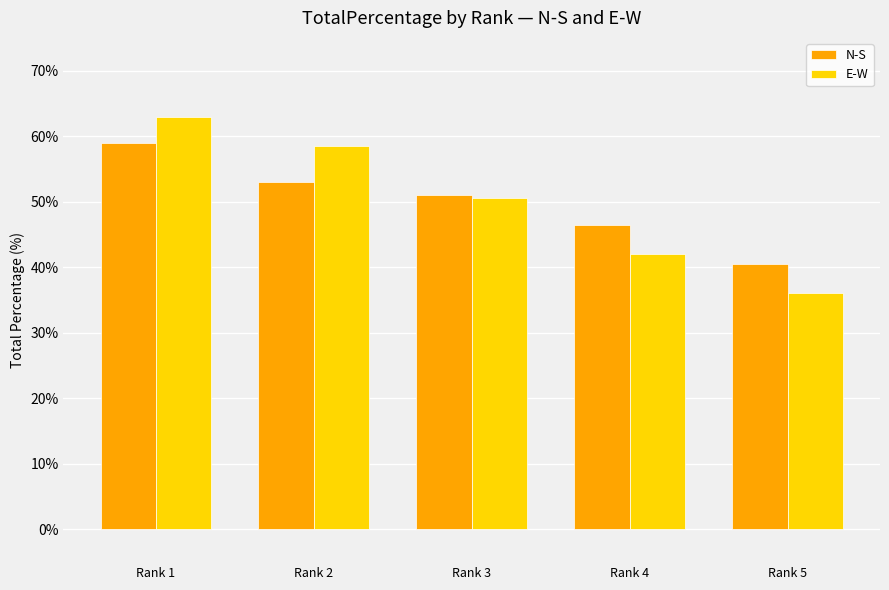

Is it true that N-S equals 46.5 at Rank 4?

True